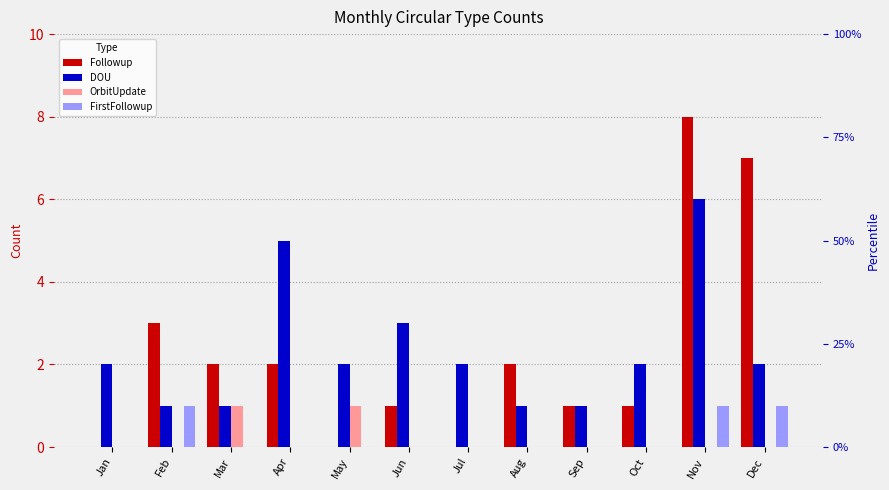

How many values in the Followup series are below 2?

6